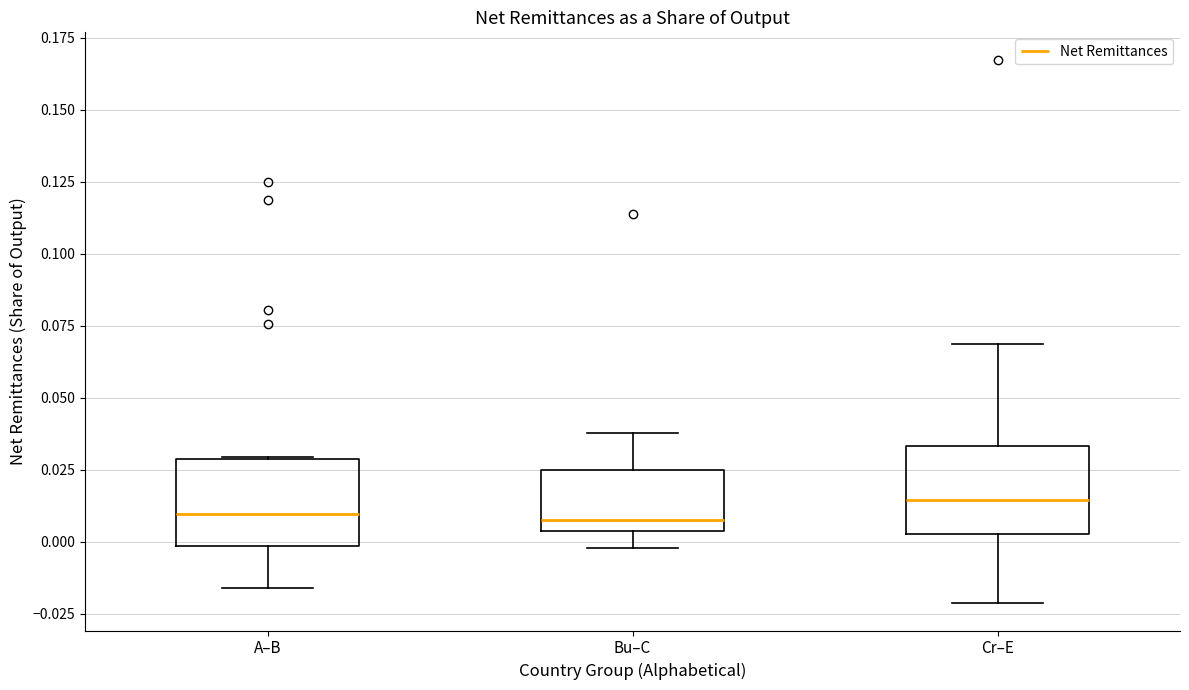

Where is the upper edge of the box for Cr–E on the y-axis? The values are not printed on the chart, so give them approximately, as read against the axis.

0.035